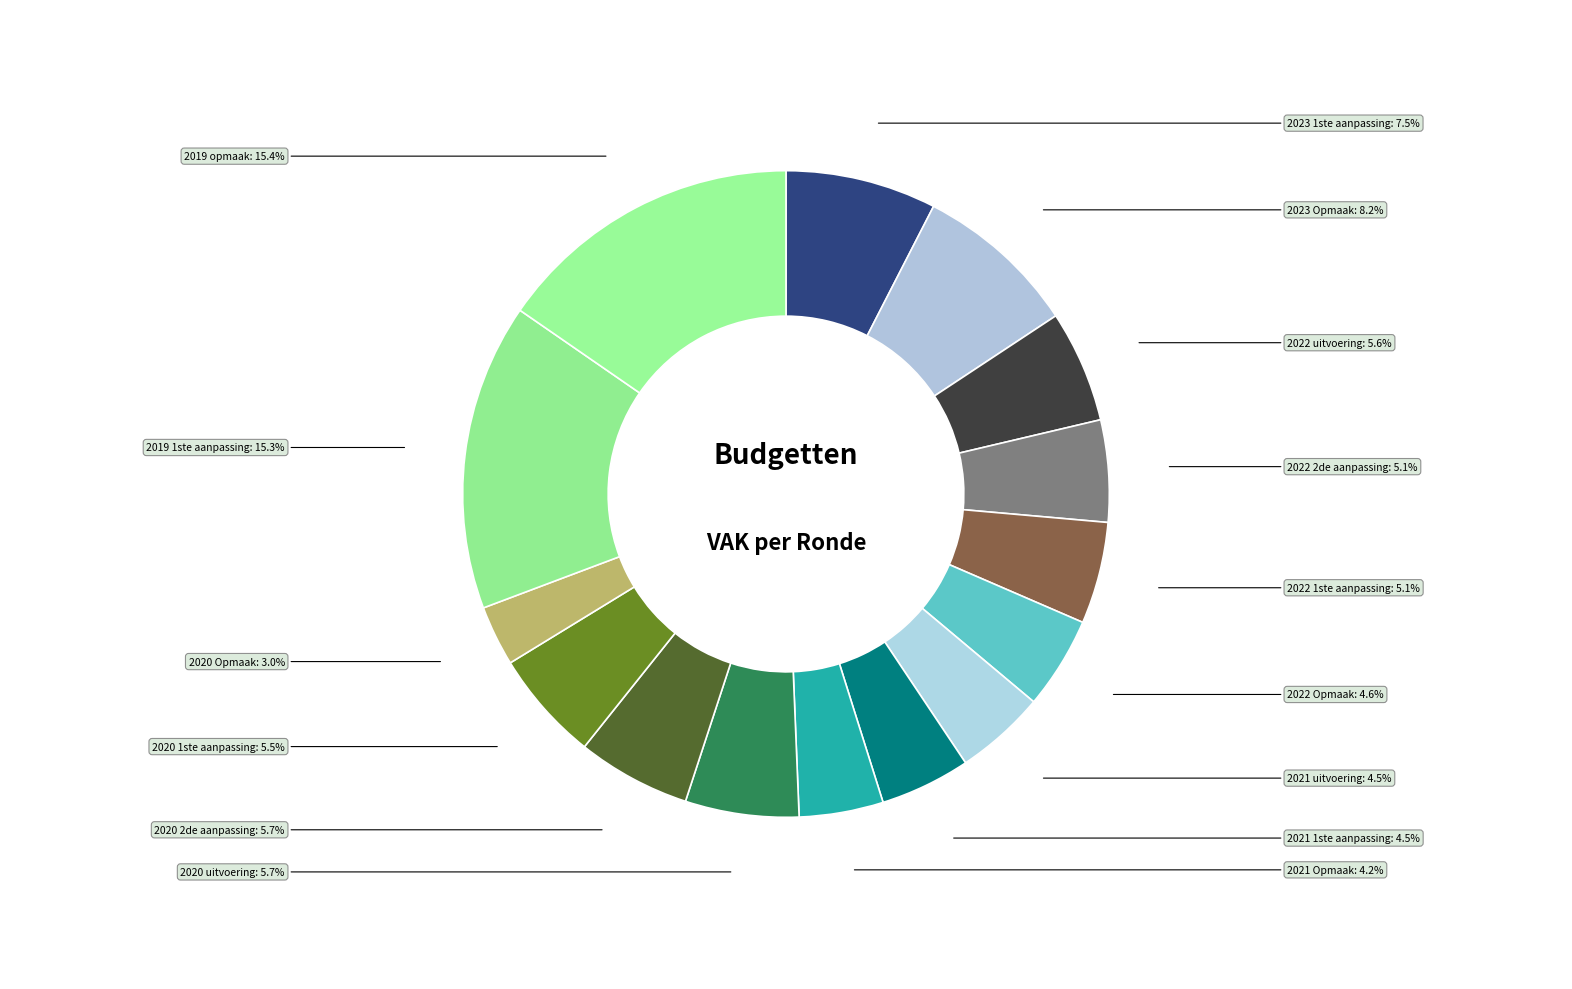

To the nearest percent, what is the combined percentage of 2020 2de aanpassing and 2020 1ste aanpassing?

11%